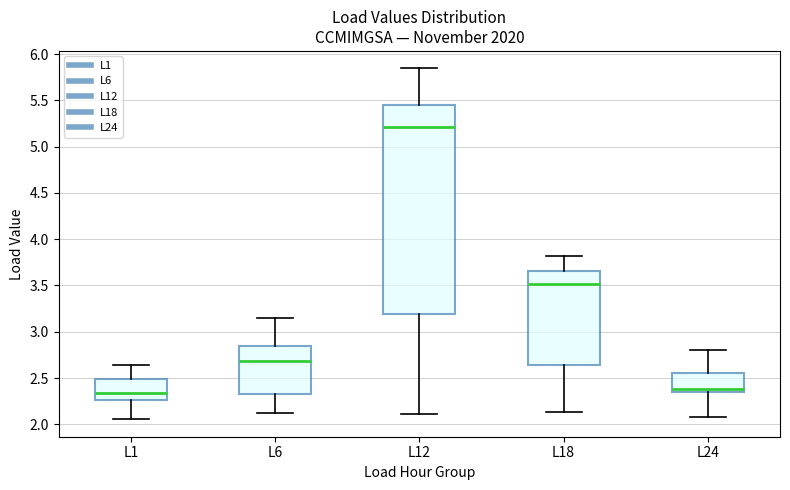

Reading left to right, read every box against the y-axis: the position of its median line, the range the box covers, and the ends of its whiskers. The values are not printed on the chart, so give them approximately, as read against the axis.

L1: median 2.35, box 2.25 to 2.50, whiskers 2.05 to 2.65
L6: median 2.70, box 2.30 to 2.85, whiskers 2.10 to 3.15
L12: median 5.20, box 3.20 to 5.45, whiskers 2.10 to 5.85
L18: median 3.50, box 2.65 to 3.65, whiskers 2.15 to 3.80
L24: median 2.40, box 2.35 to 2.55, whiskers 2.05 to 2.80